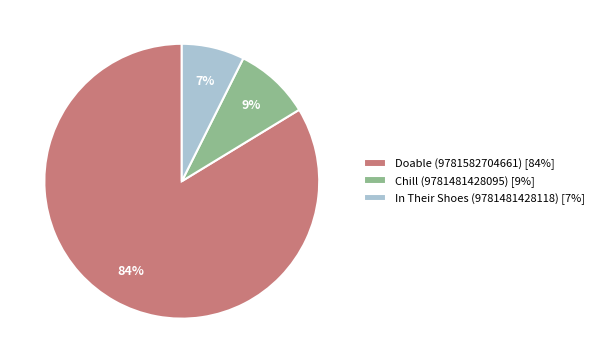

Is it true that Doable (9781582704661) [84%] is 77% of the pie?

False